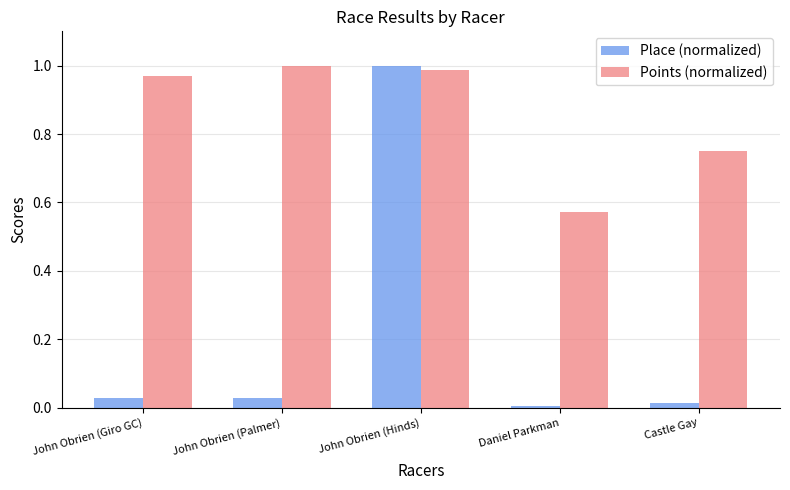

At how many categories does at least one series exceed 0?

5